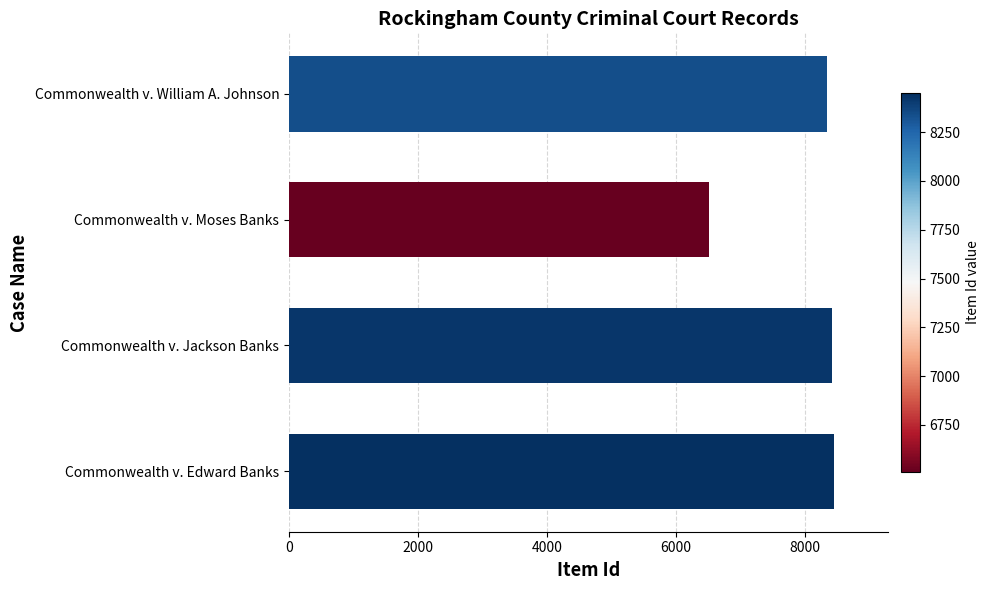

How many series are shown in this chart?

1